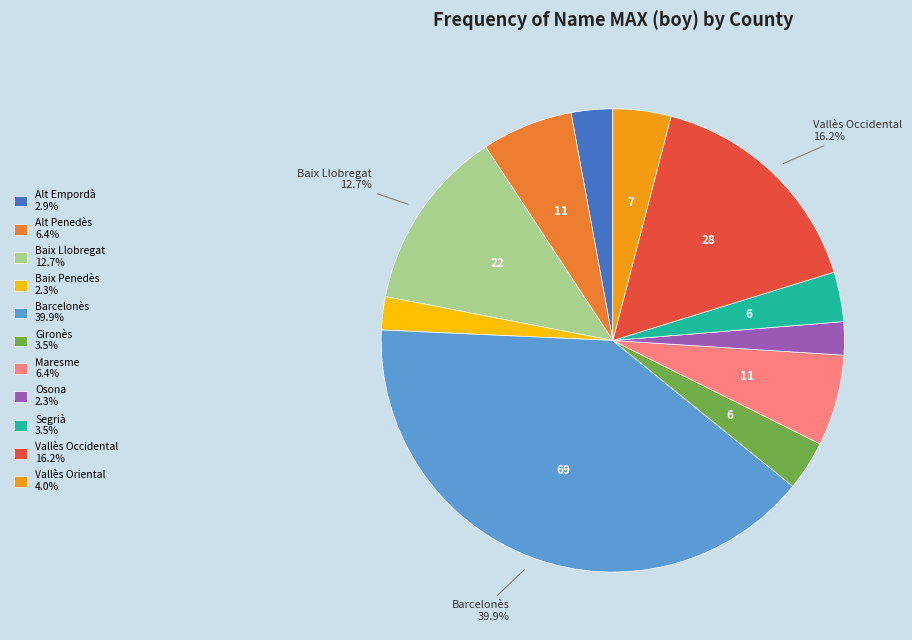

To the nearest percent, what percentage of the pie is Segrià?

3%